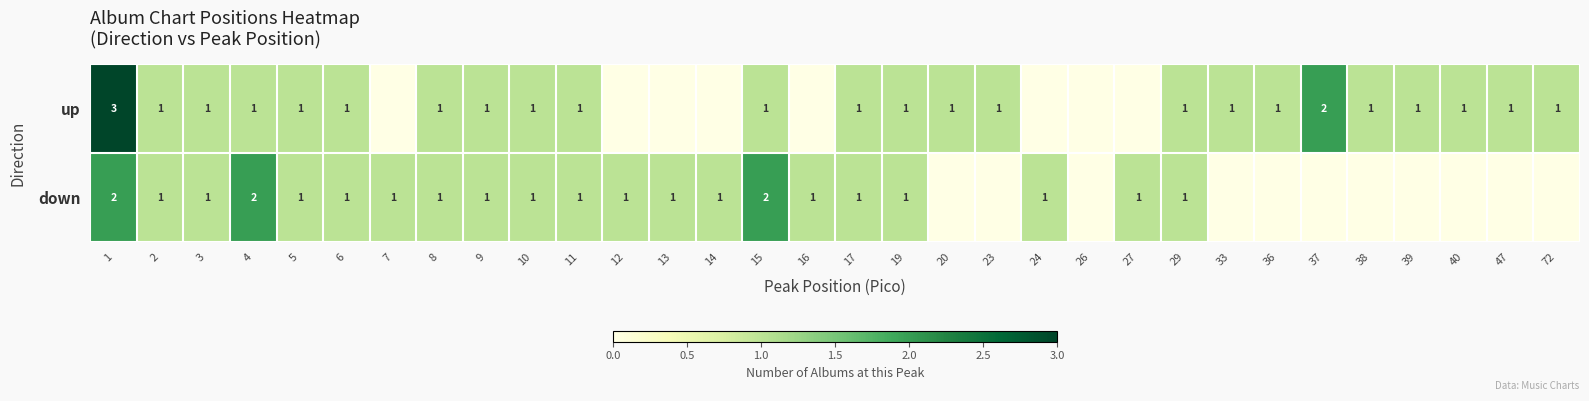

Is it true that down equals 2 at 8?

False